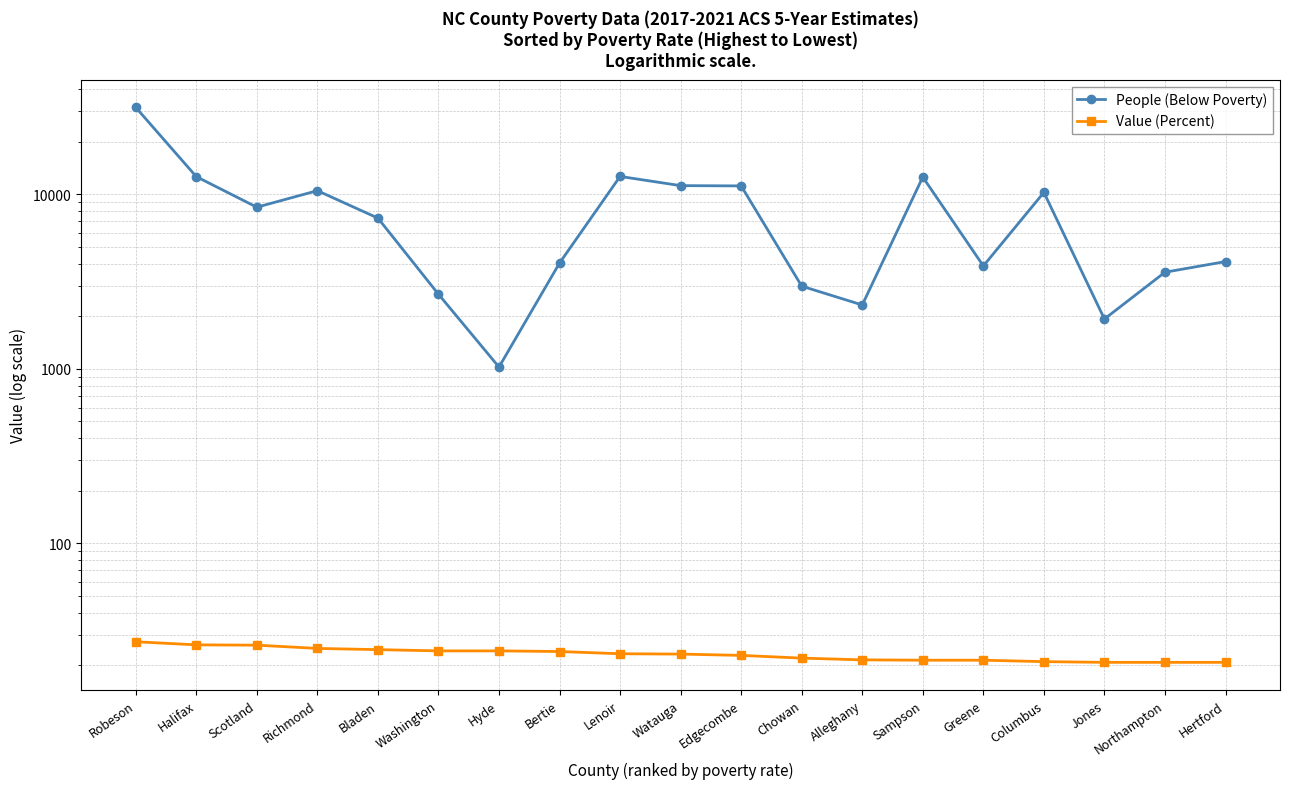

Count the number of categories in the chart.

19